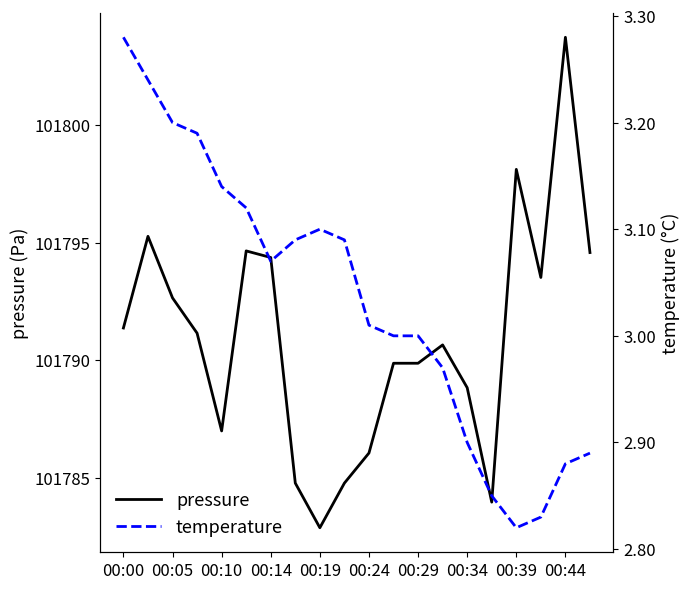

How many values in the temperature series exceed 3?

11